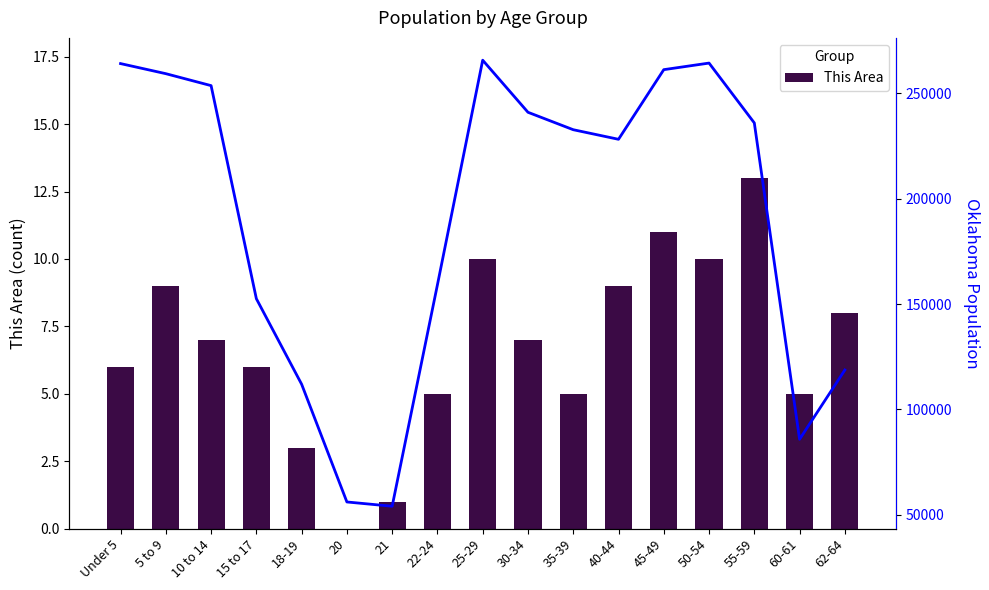

What is the label of the 15th bar from the right?

10 to 14